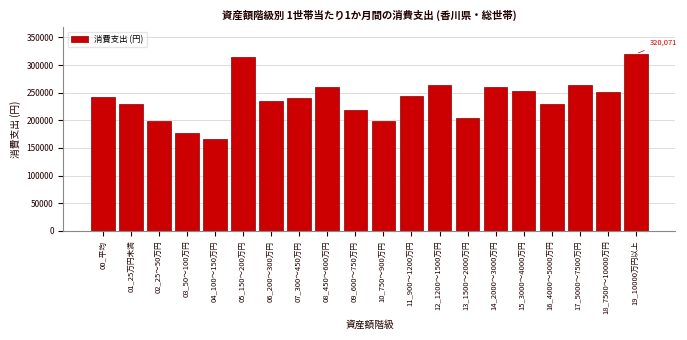

What is the greatest value displayed?

320071